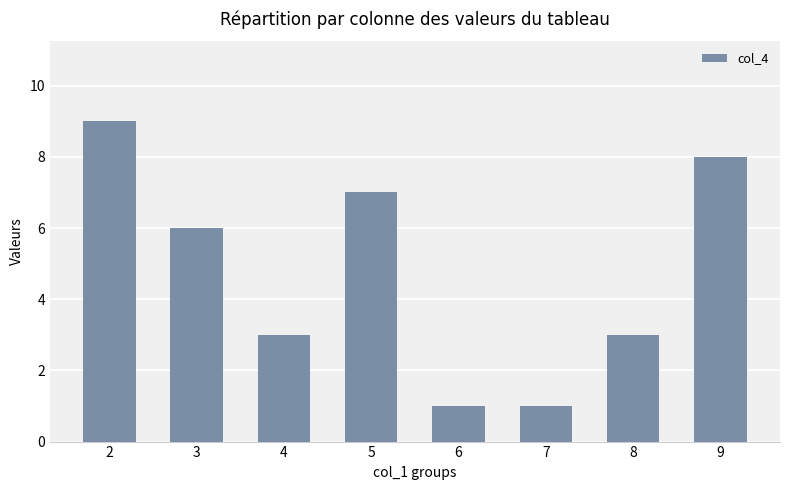

Reading left to right, extract all data points from this chart.

2=9	3=6	4=3	5=7	6=1	7=1	8=3	9=8